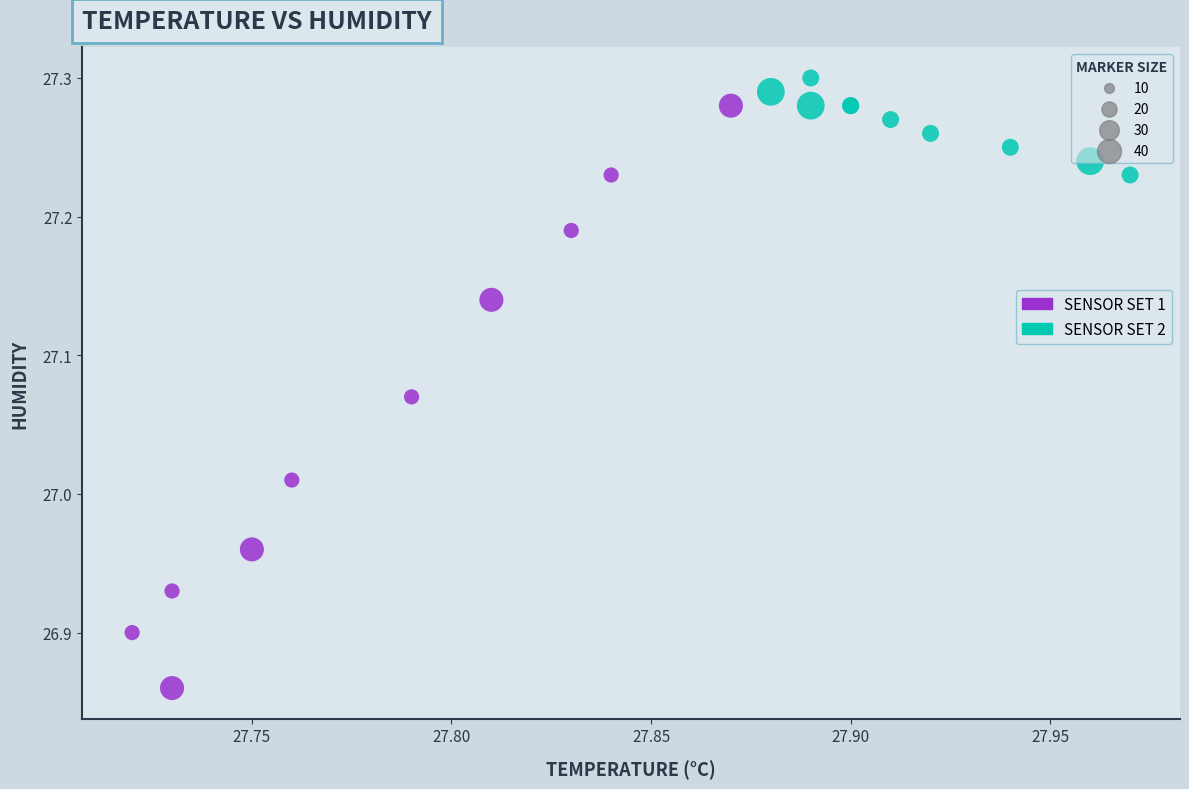

Which series has the widest spread of Y values?

SENSOR SET 1